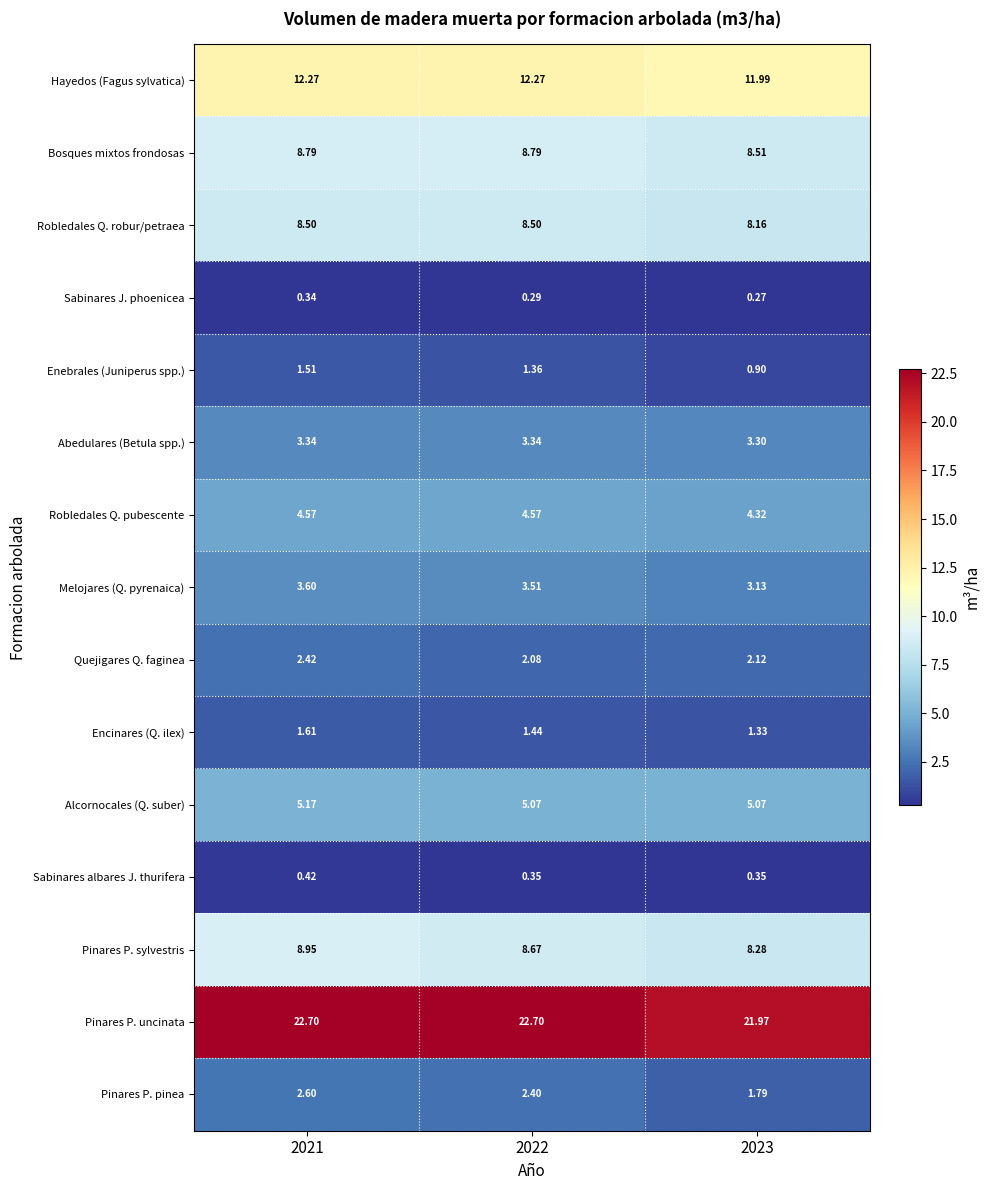

Which series has the largest range (max minus min)?

Pinares P. pinea